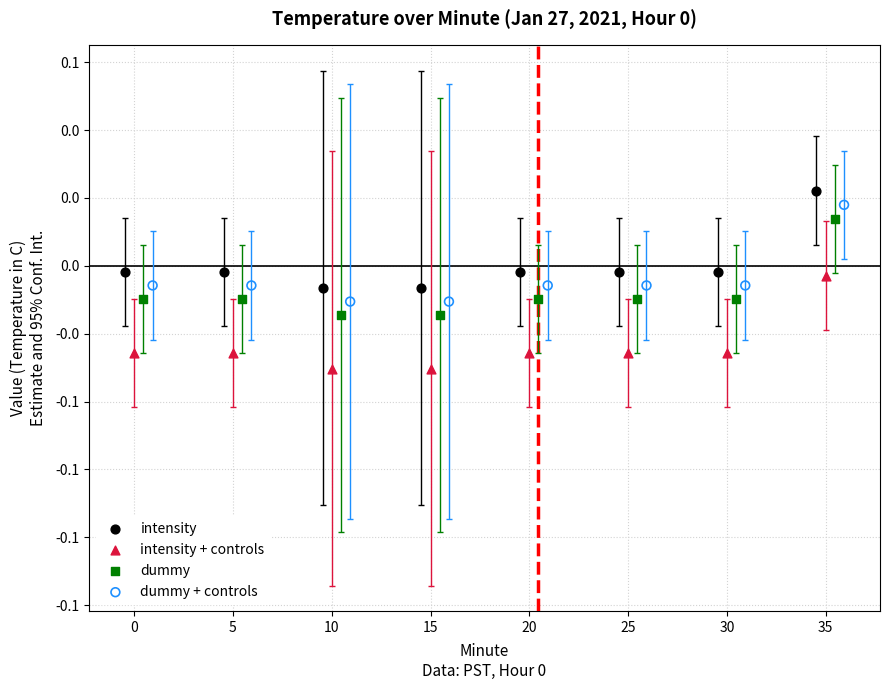

What are all the series names shown in the legend?

intensity, intensity + controls, dummy, dummy + controls